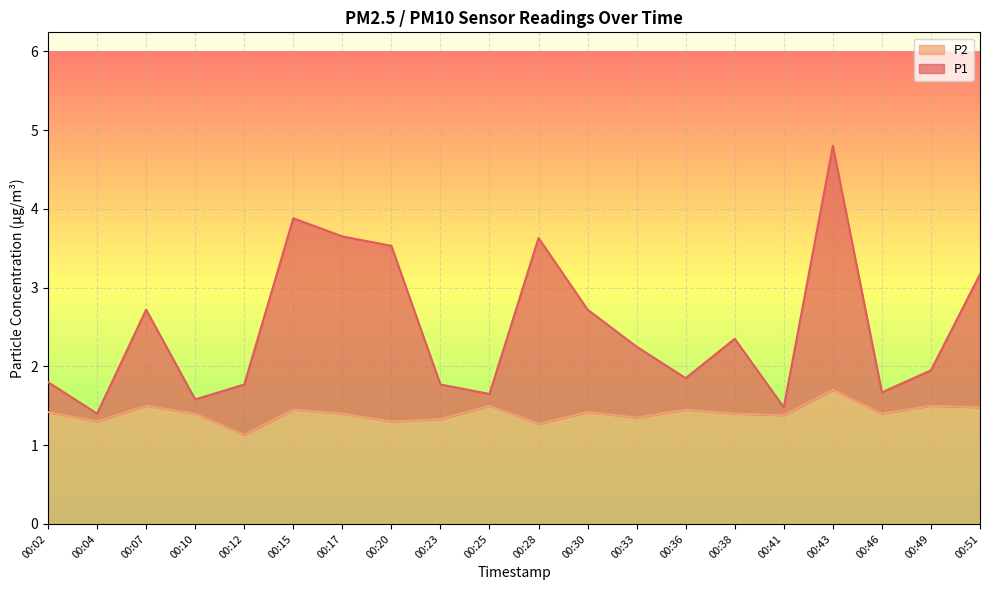

True or false: P1 and P2 cross at least once.

False